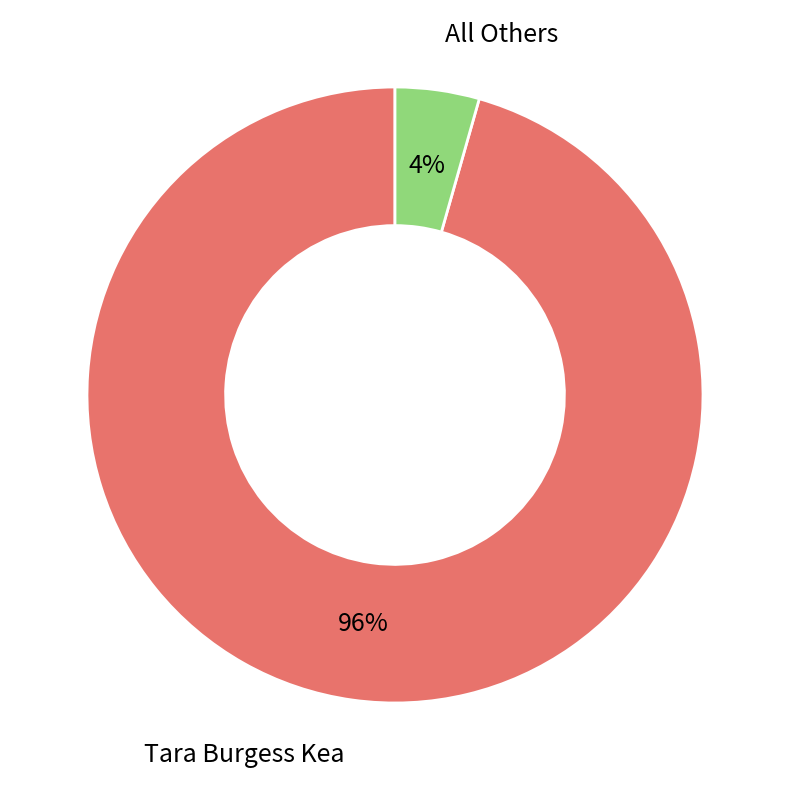

To the nearest percent, what is the average slice percentage?

50%